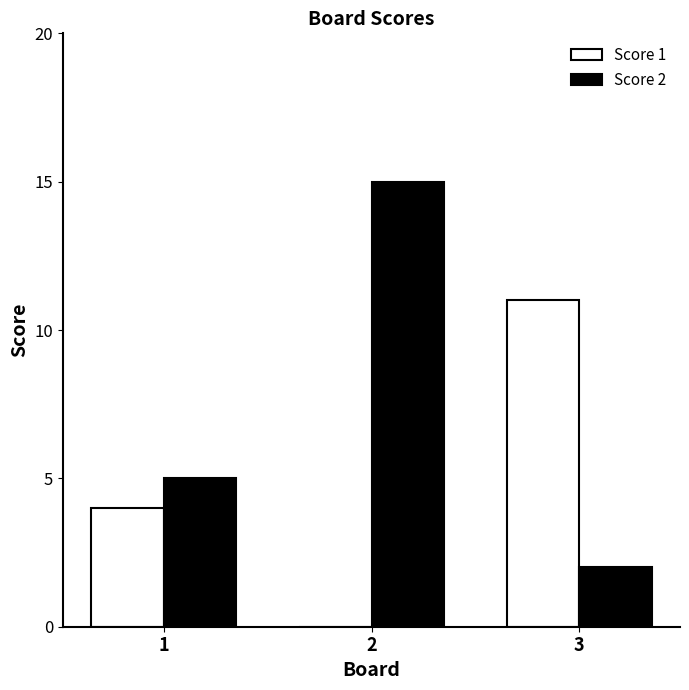

What is the average value of the Score 2 series?

7